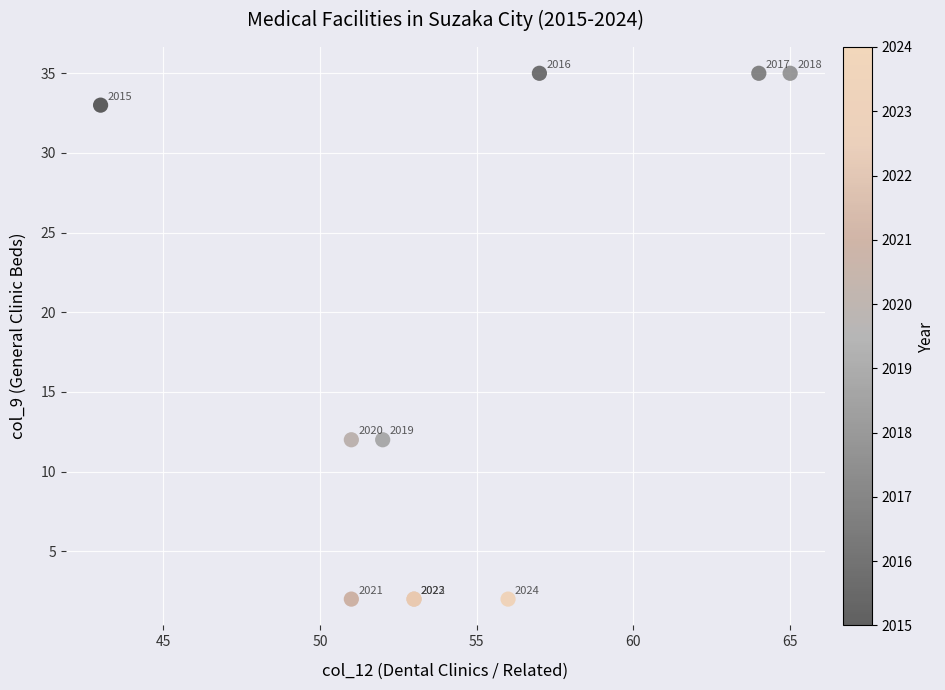

What Y value in the scatter plot is closest to 18?

12